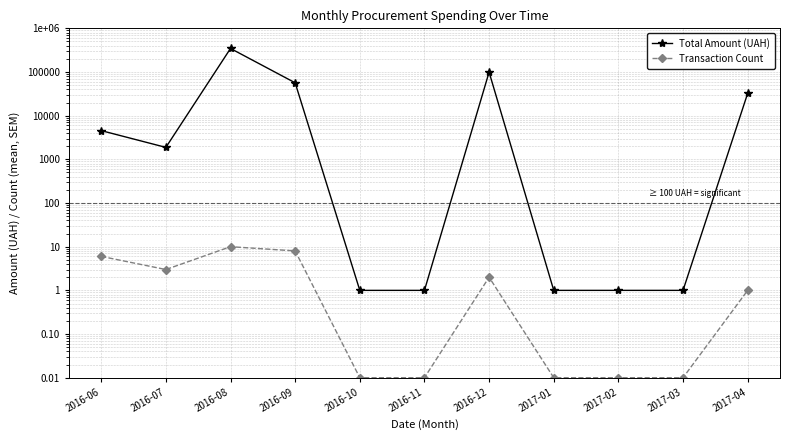

Reading left to right, extract all data points from this chart.

Total Amount (UAH): 2016-06=4548.0	2016-07=1878.8	2016-08=345952.0	2016-09=56591.9	2016-10=1.0	2016-11=1.0	2016-12=99357.0	2017-01=1.0	2017-02=1.0	2017-03=1.0	2017-04=32511.6
Transaction Count: 2016-06=6.0	2016-07=3.0	2016-08=10.0	2016-09=8.0	2016-10=0.0	2016-11=0.0	2016-12=2.0	2017-01=0.0	2017-02=0.0	2017-03=0.0	2017-04=1.0